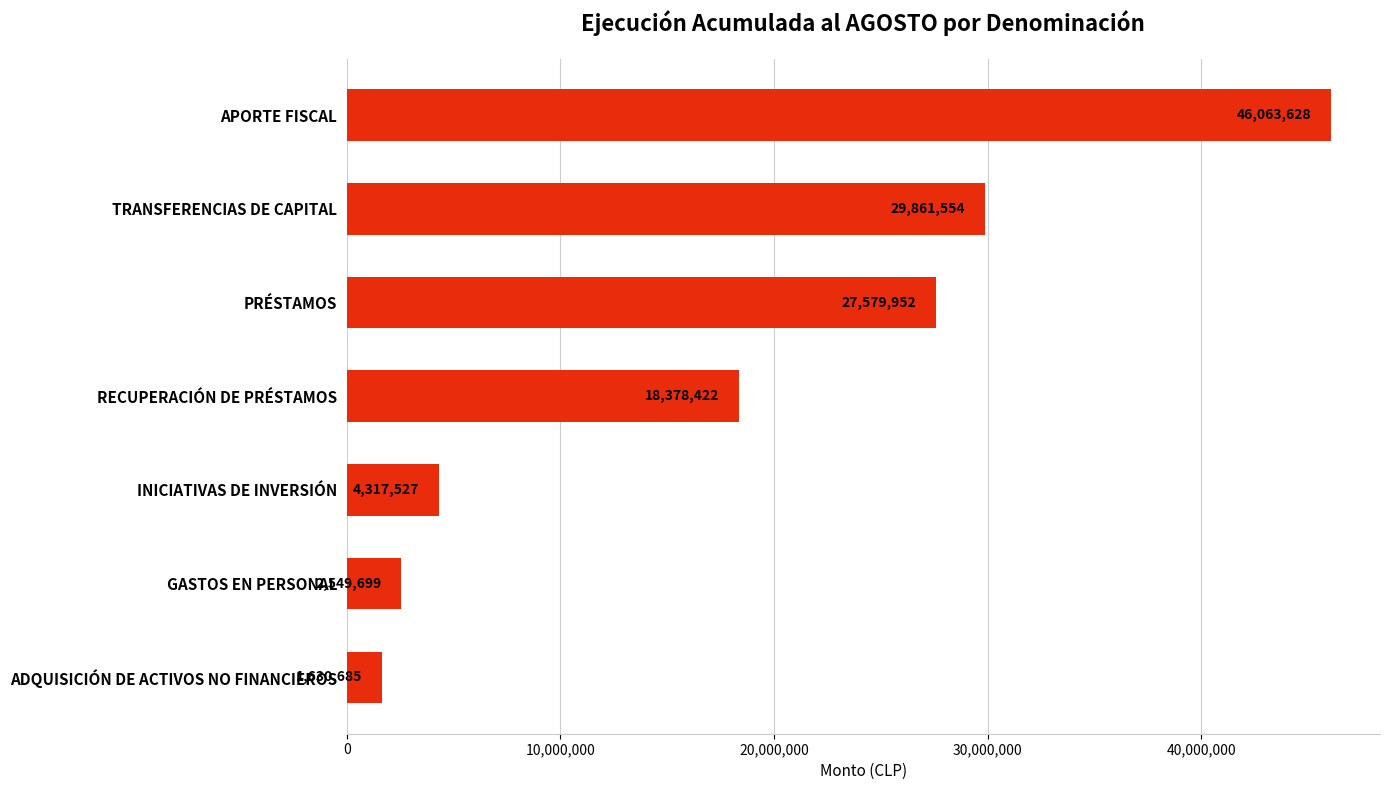

Which category has the highest value across all series?

APORTE FISCAL